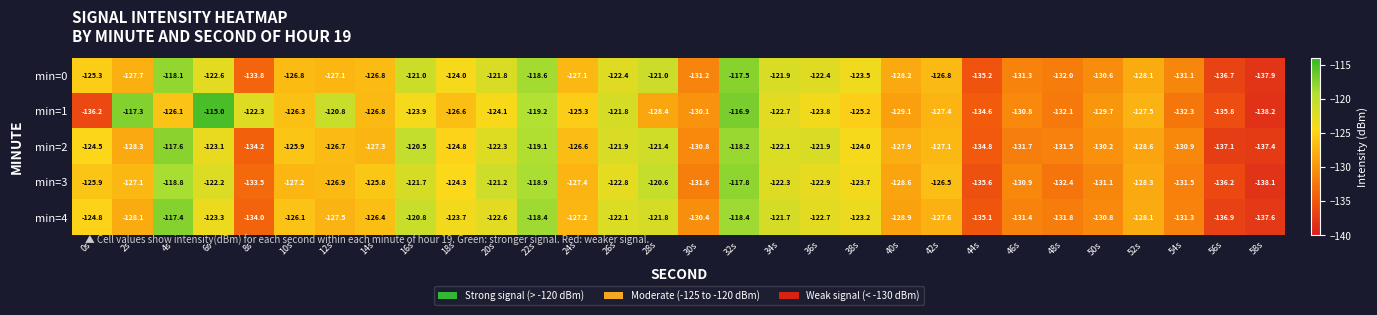

Rank the series by their maximum value, from highest to lowest.

min=1, min=4, min=0, min=2, min=3